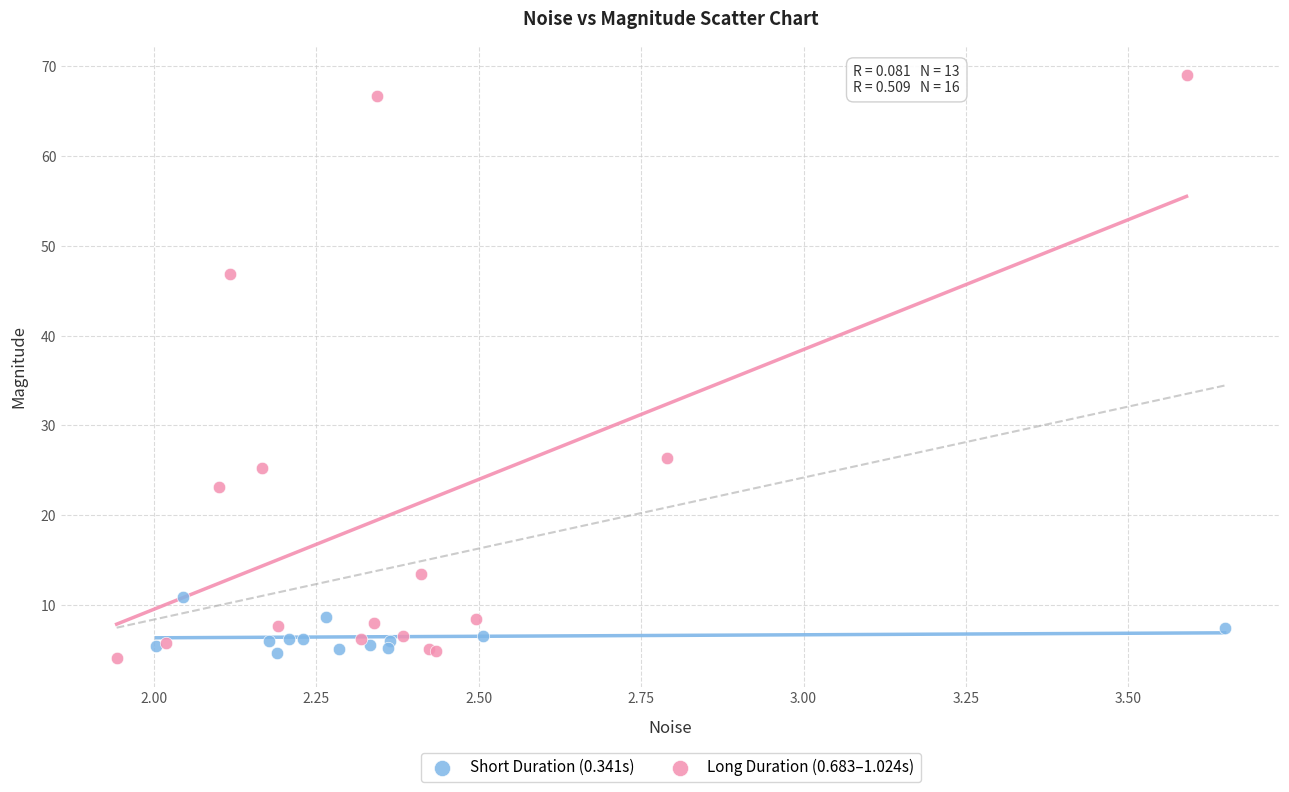

Which series has the widest spread of Y values?

Long Duration (0.683–1.024s)